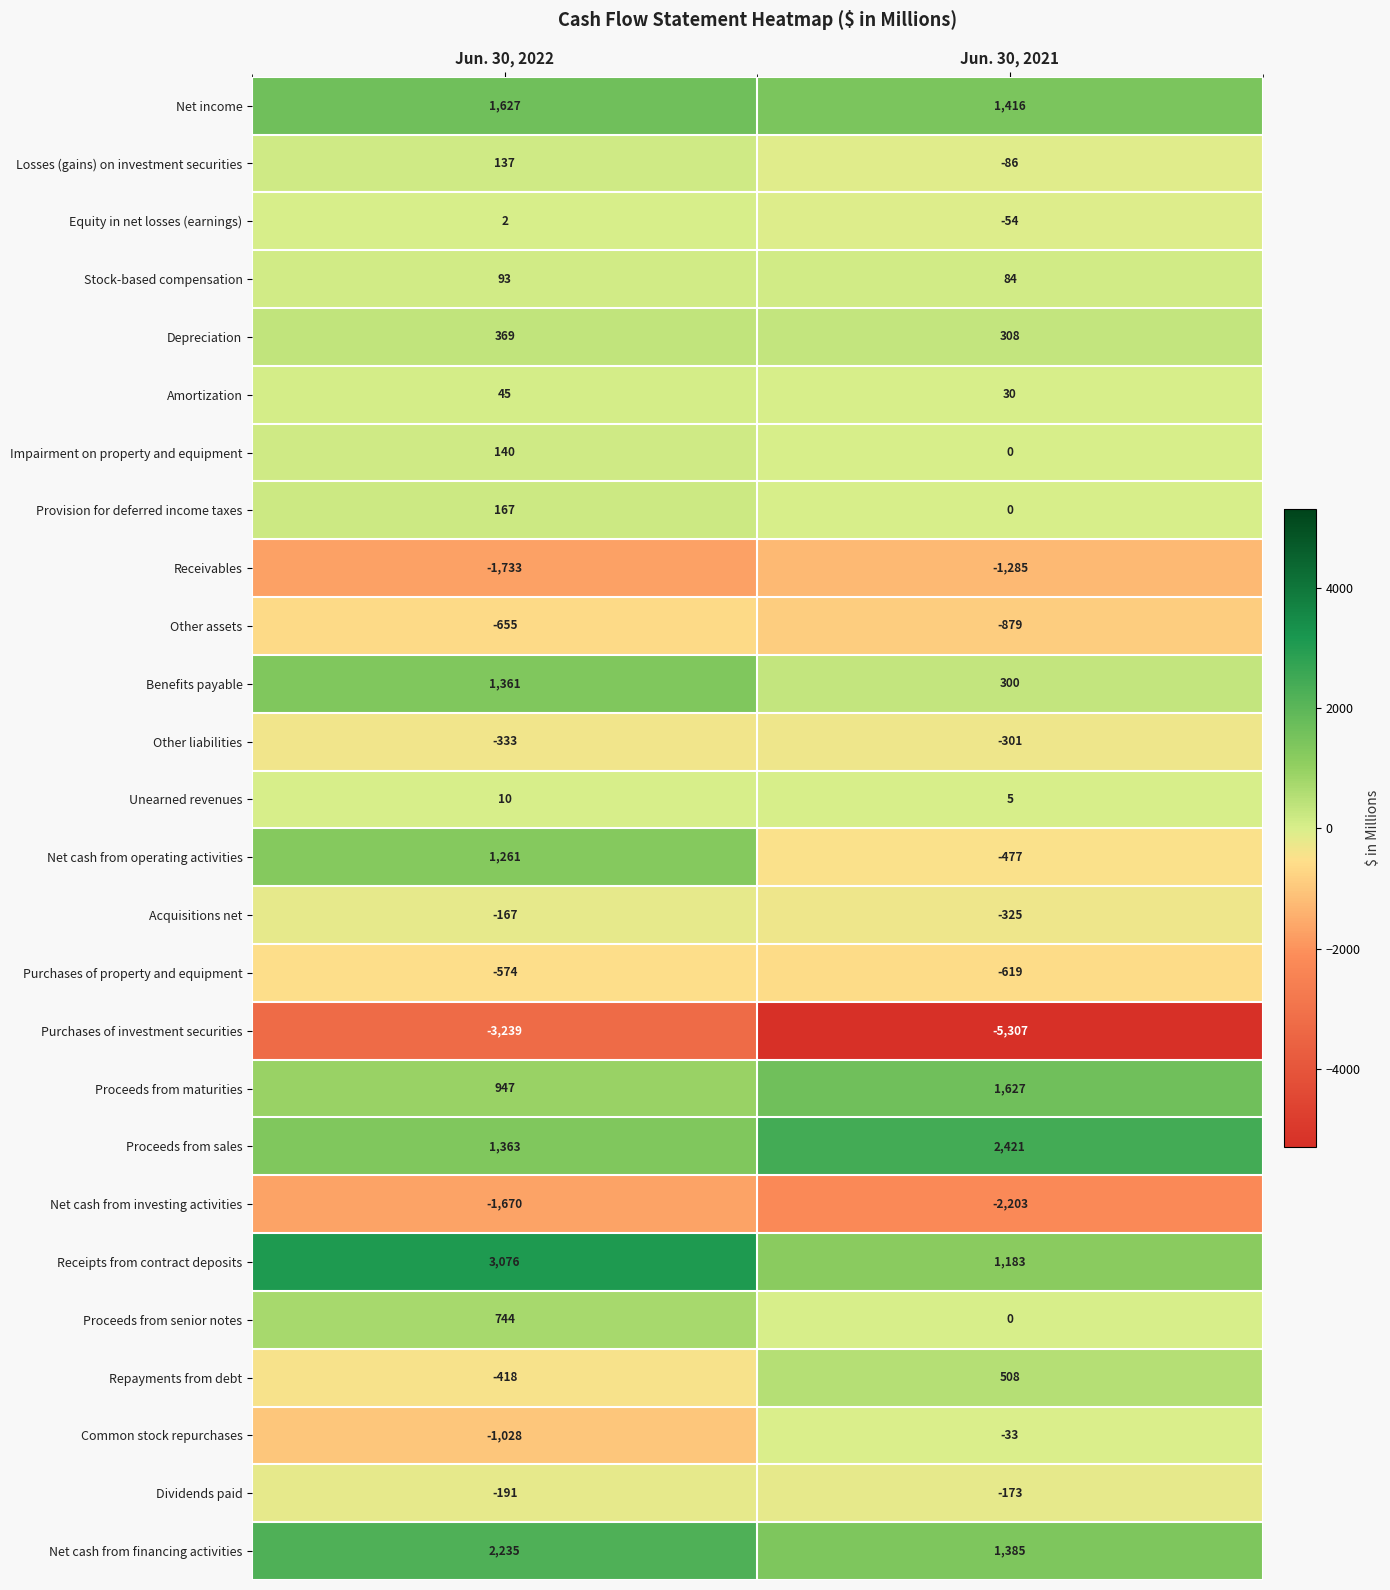

At which category is the sum across all series the highest?

Jun. 30, 2022